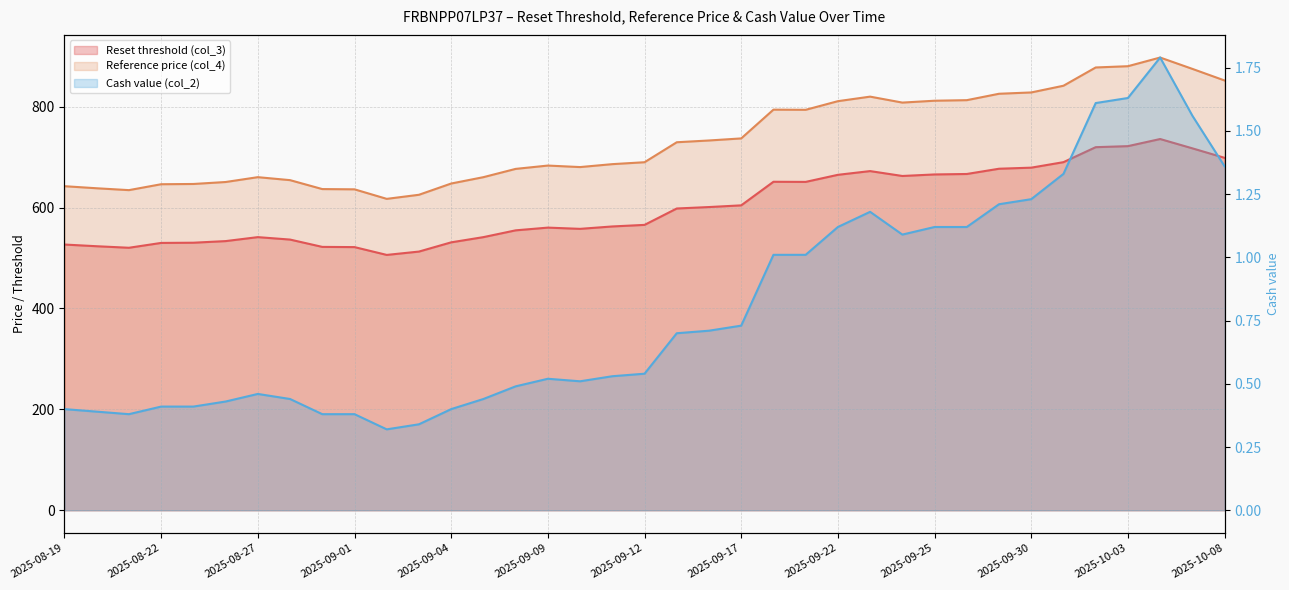

What is the label of the 15th point from the right?

2025-09-18